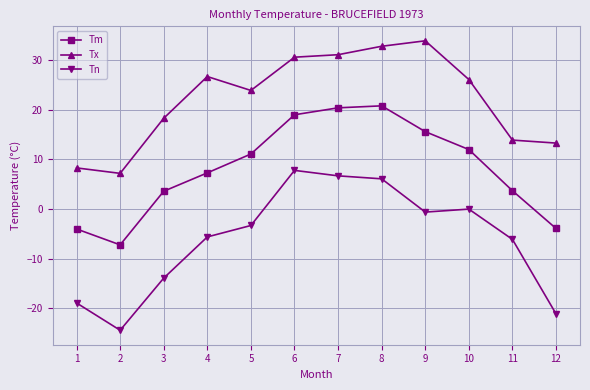

At which label does Tx reach its minimum?

2